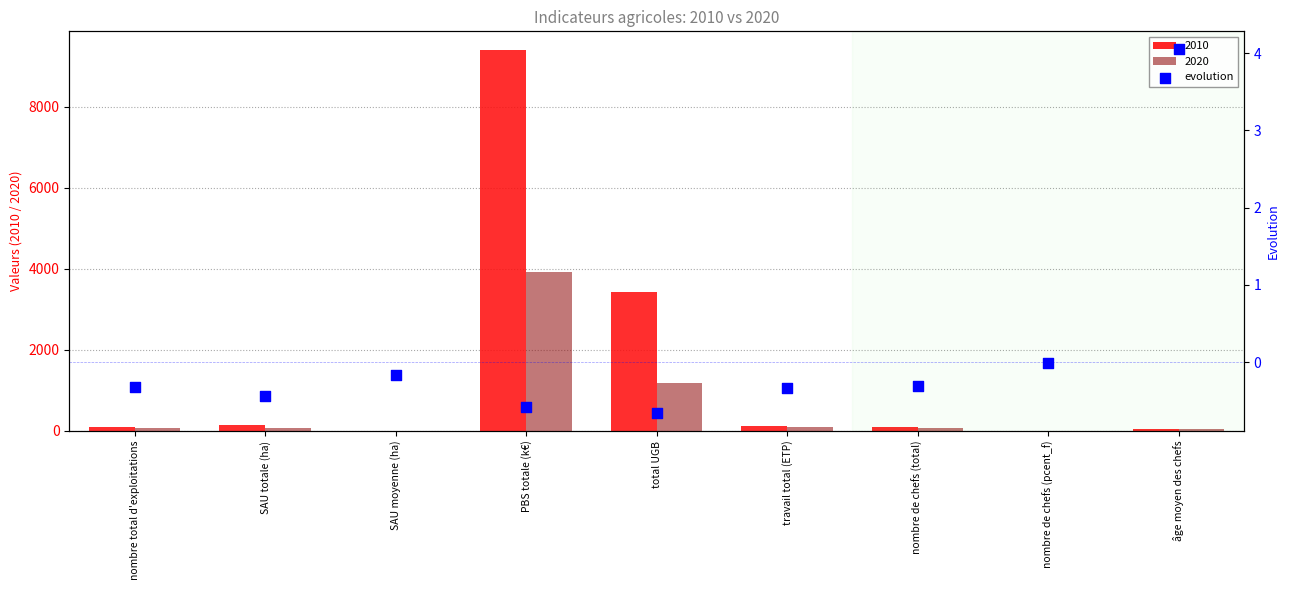

What is the change in value from nombre total d'exploitations to âge moyen des chefs?

+4.4